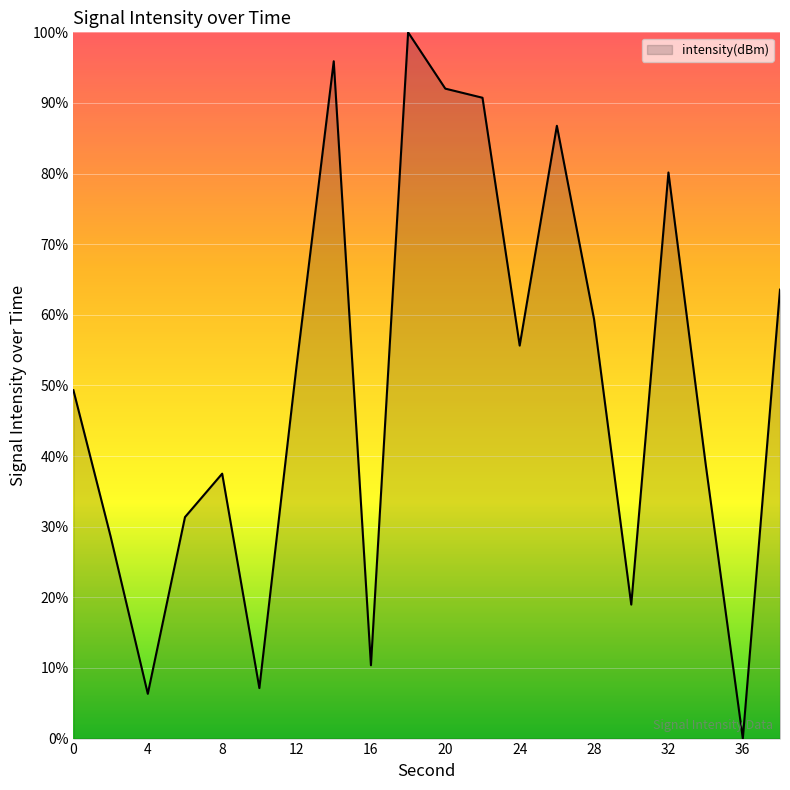

What is the difference between the maximum and second lowest values?

93.7